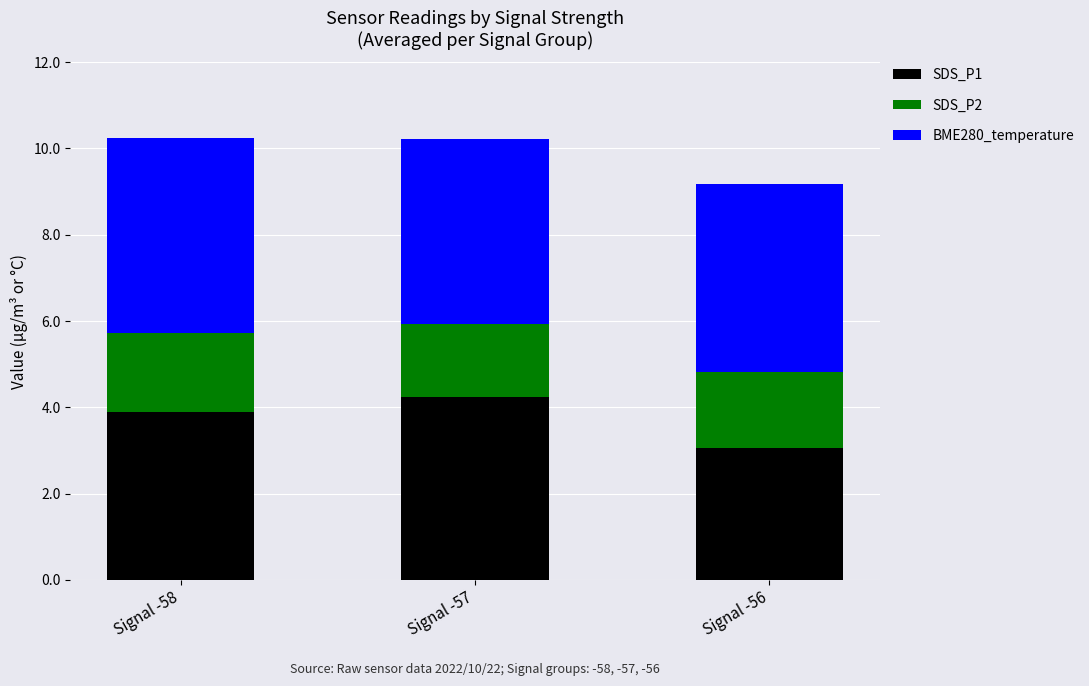

What is the total value across all series at Signal -58?

10.2